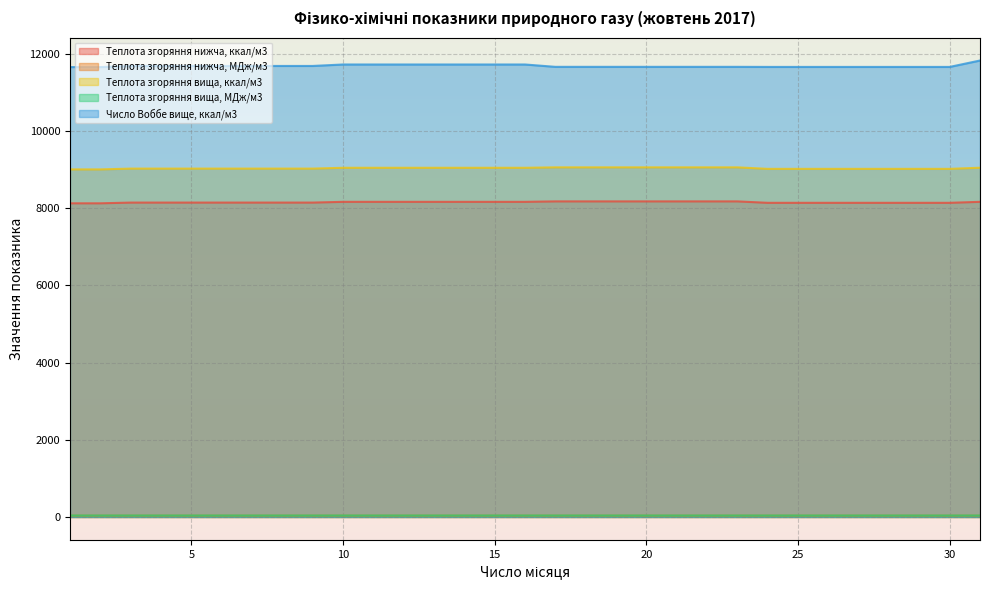

At how many categories does at least one series exceed 1608?

31